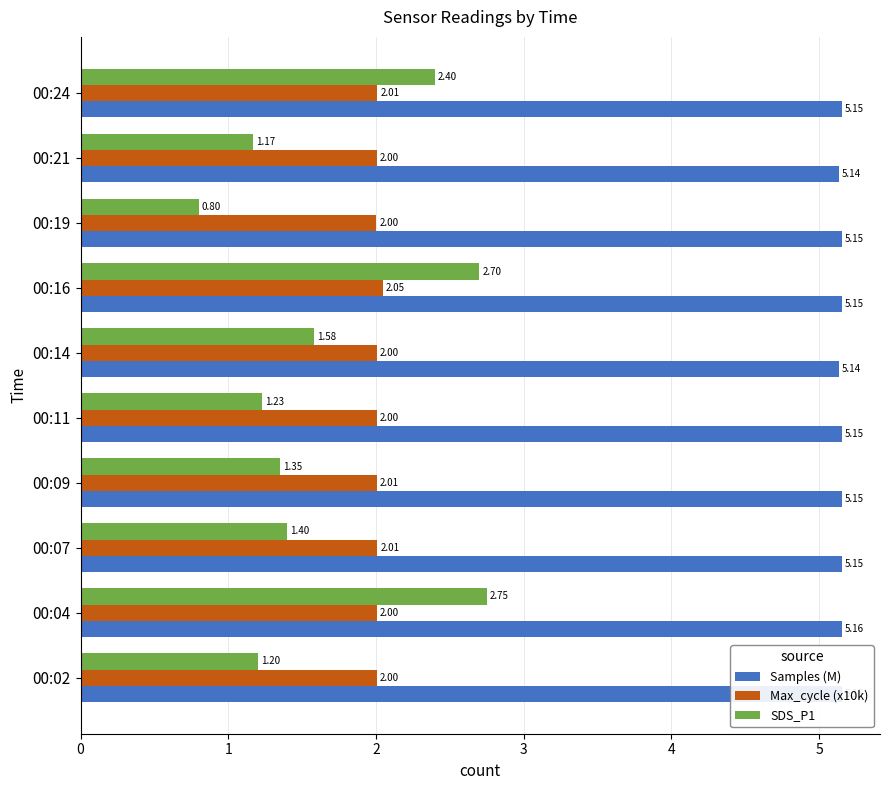

What is the spread (max minus min) of values at 00:21?

4.0